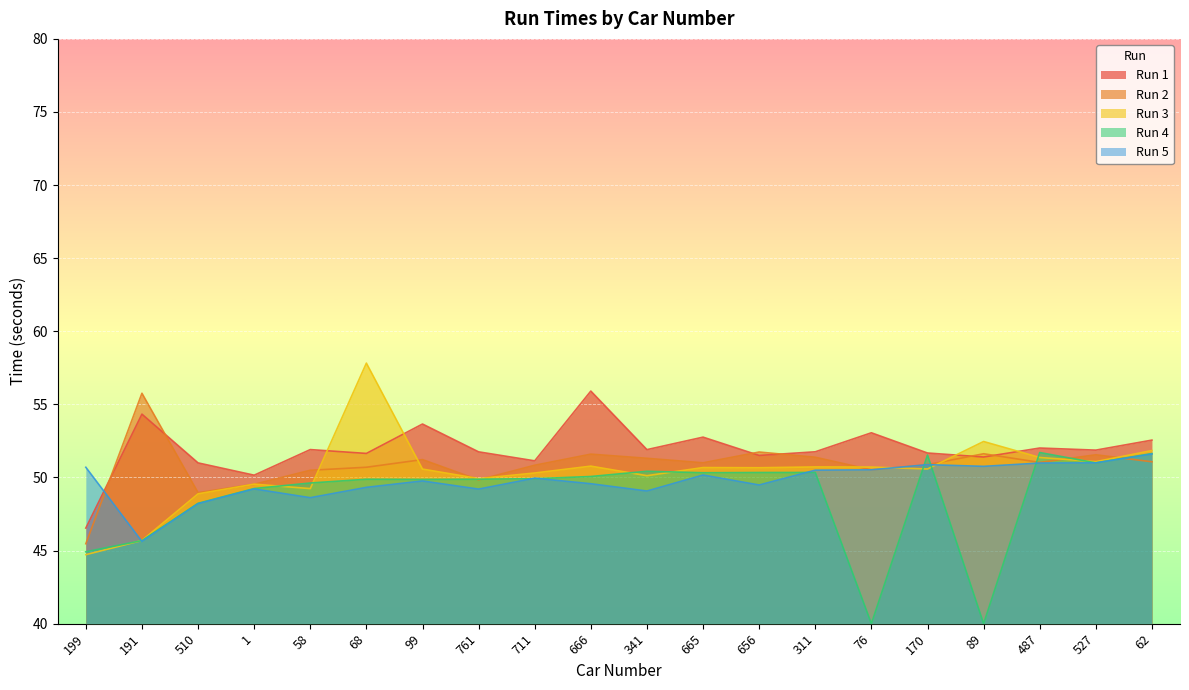

What is the label of the 13th point from the left?

656